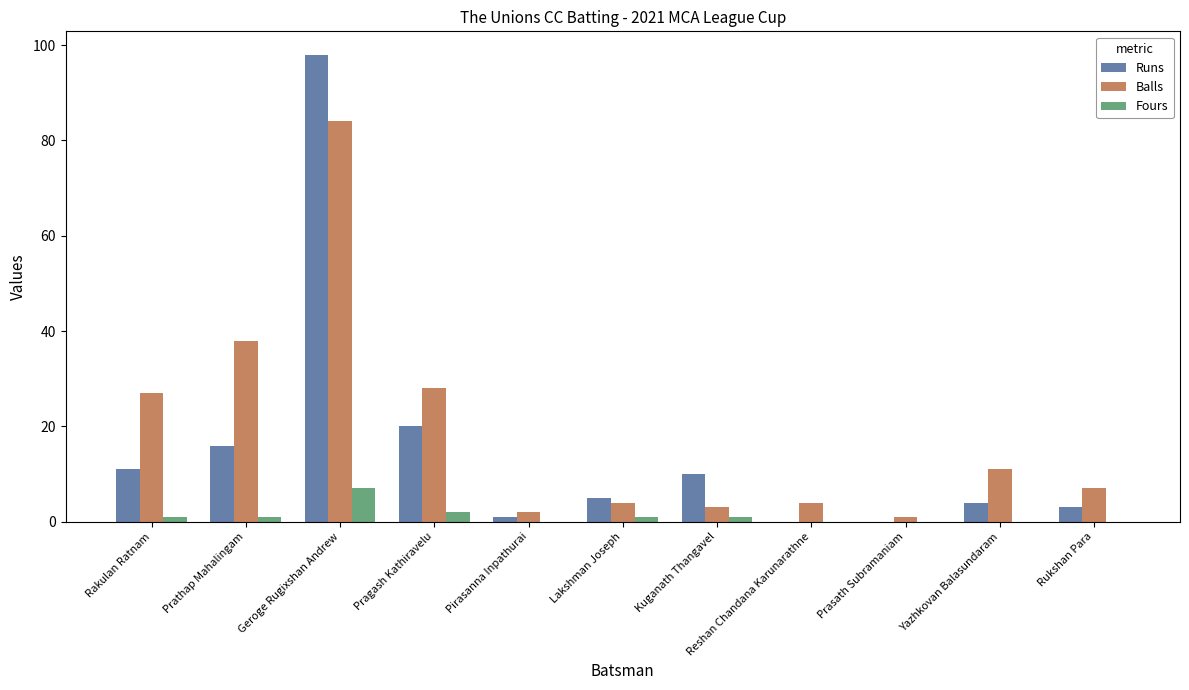

What is the sum of the Fours values at Yazhkovan Balasundaram and Geroge Rugixshan Andrew?

7